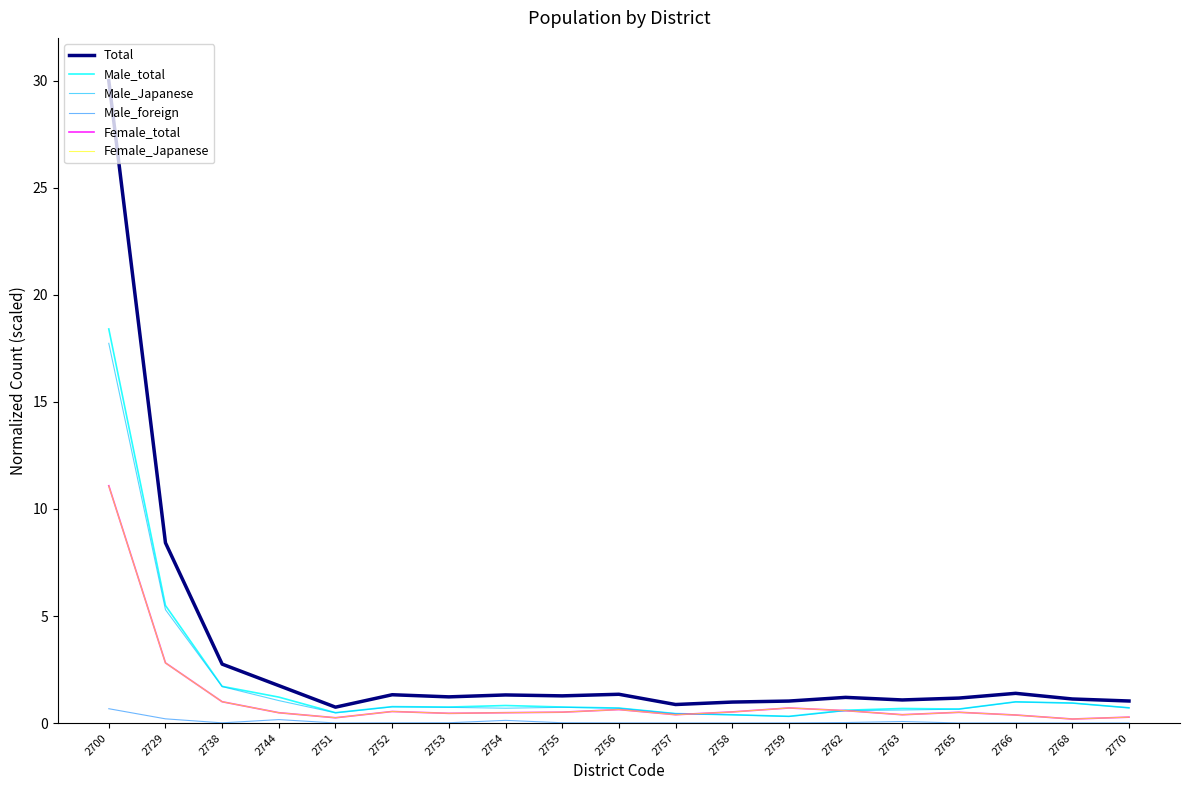

True or false: Total has a value of 1.0 at 2770.

True